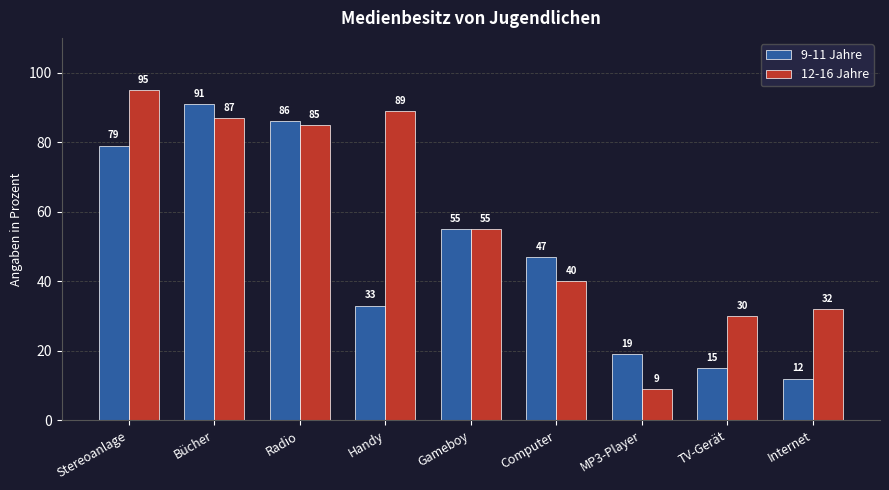

How many values in the 9-11 Jahre series are below 47?

4